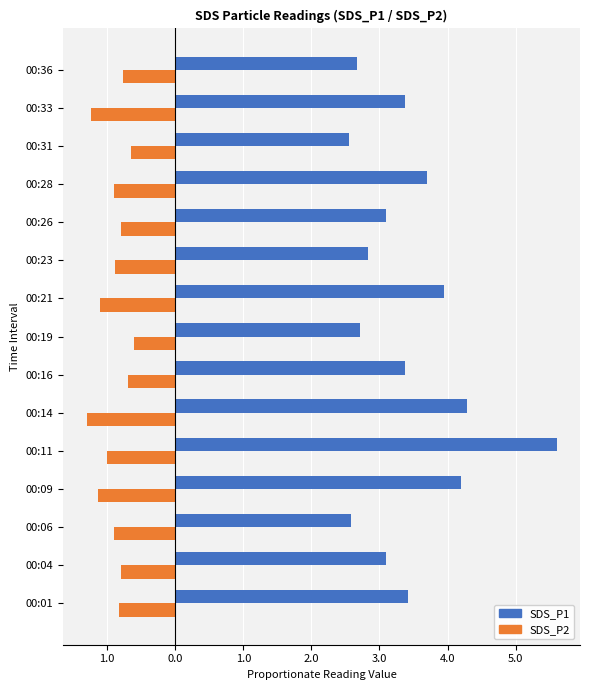

What are all the series names shown in the legend?

SDS_P1, SDS_P2